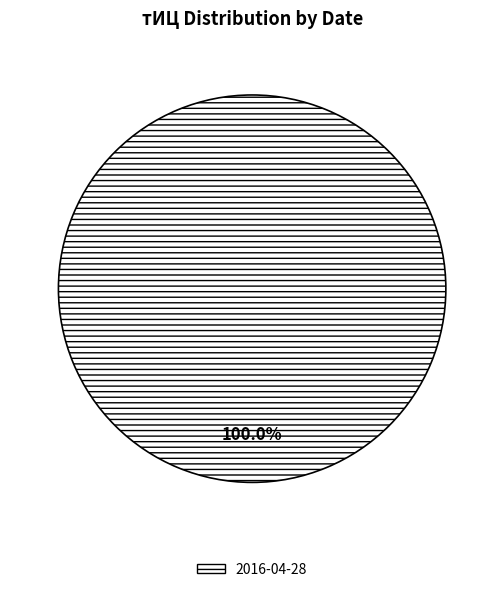

What is the majority slice?

2016-04-28